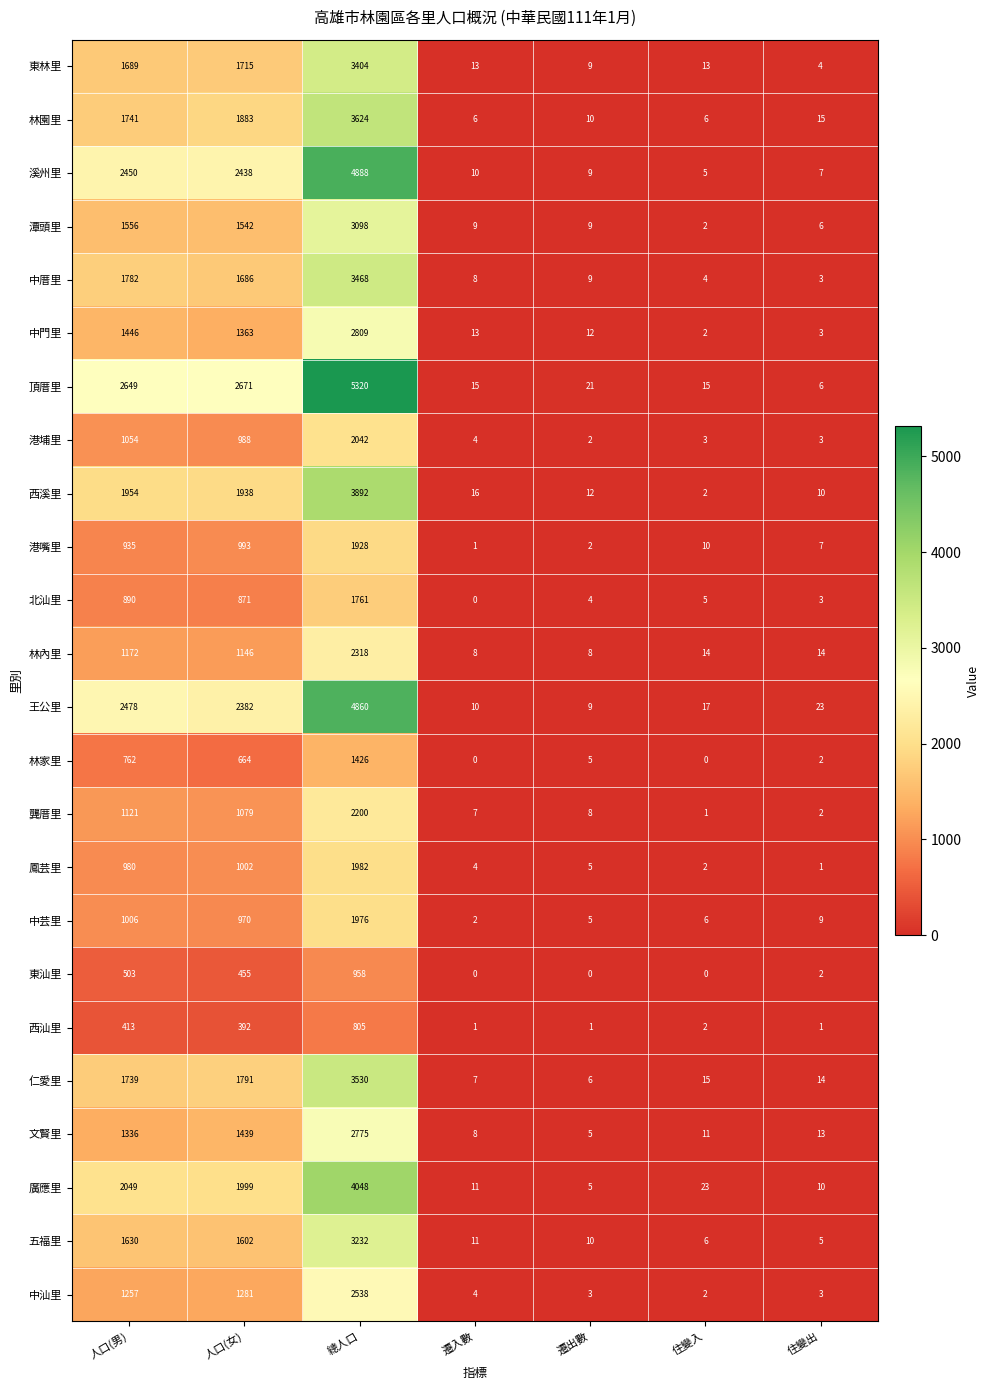

List the series in order of their peak value, highest first.

頂厝里, 溪州里, 王公里, 廣應里, 西溪里, 林園里, 仁愛里, 中厝里, 東林里, 五福里, 潭頭里, 中門里, 文賢里, 中汕里, 林內里, 龔厝里, 港埔里, 鳳芸里, 中芸里, 港嘴里, 北汕里, 林家里, 東汕里, 西汕里